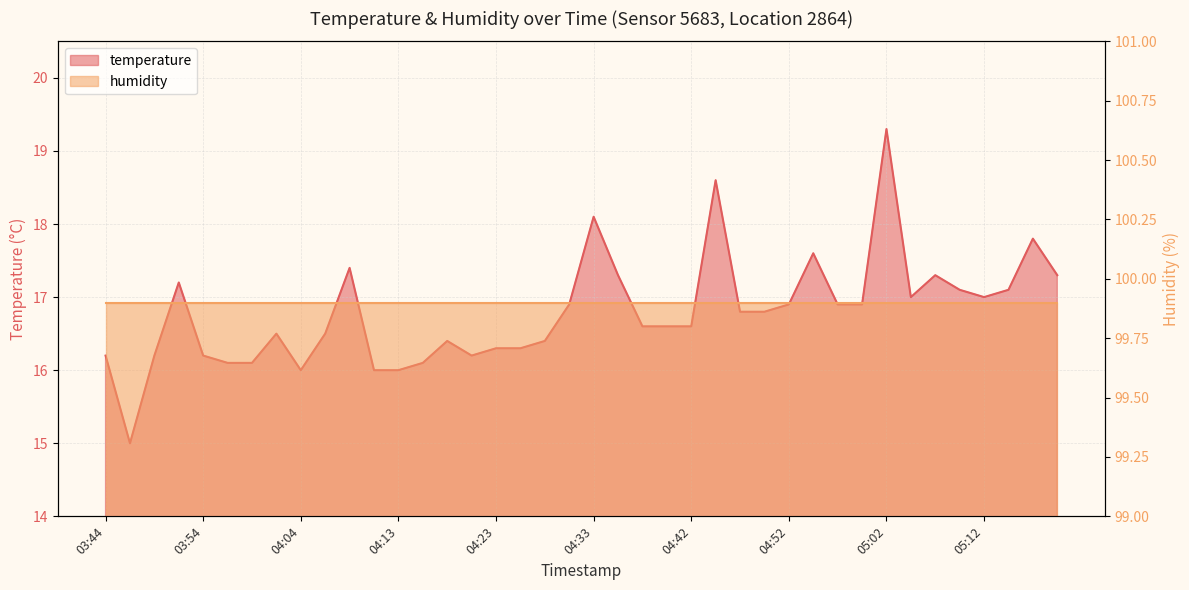

List the labels in order of value, largest first.

05:02, 04:45, 04:33, 05:16, 04:55, 04:08, 04:35, 05:07, 05:19, 03:51, 05:09, 05:14, 05:04, 05:12, 04:30, 04:52, 04:57, 04:59, 04:47, 04:50, 04:37, 04:40, 04:42, 04:01, 04:06, 04:18, 04:28, 04:23, 04:25, 03:44, 03:49, 03:54, 04:21, 03:56, 03:59, 04:16, 04:04, 04:11, 04:13, 03:47